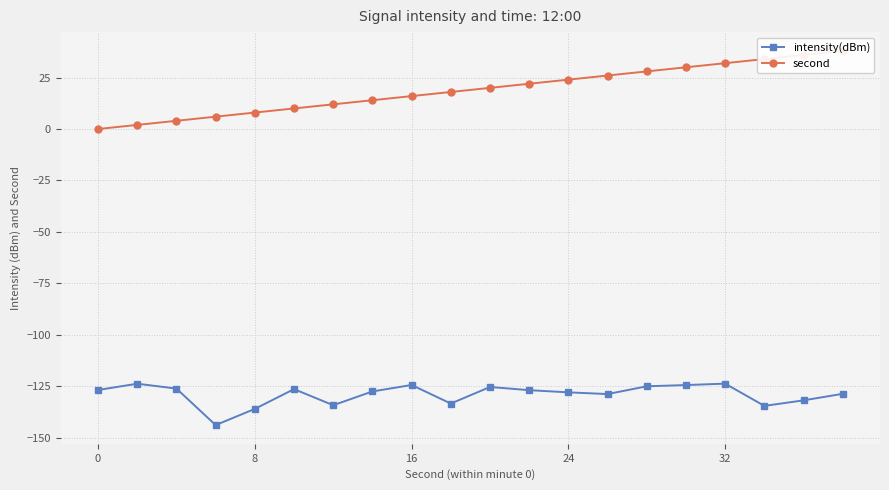

True or false: intensity(dBm) has a value of -123.7 at 32.

True